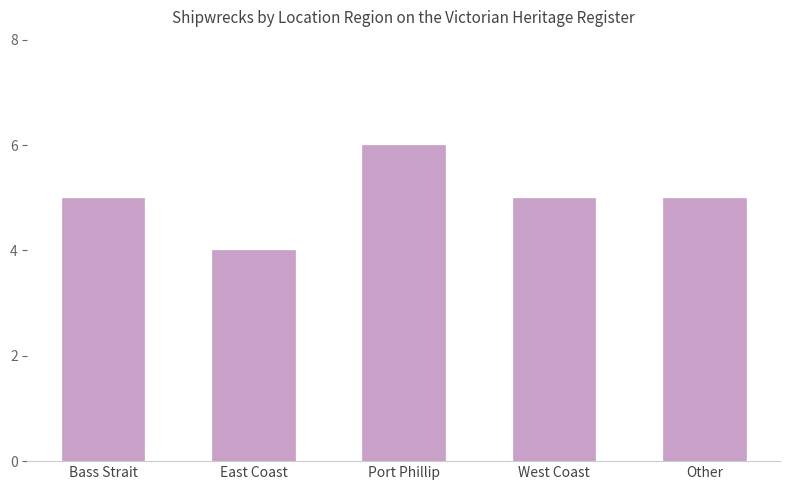

What is the smallest value displayed?

4